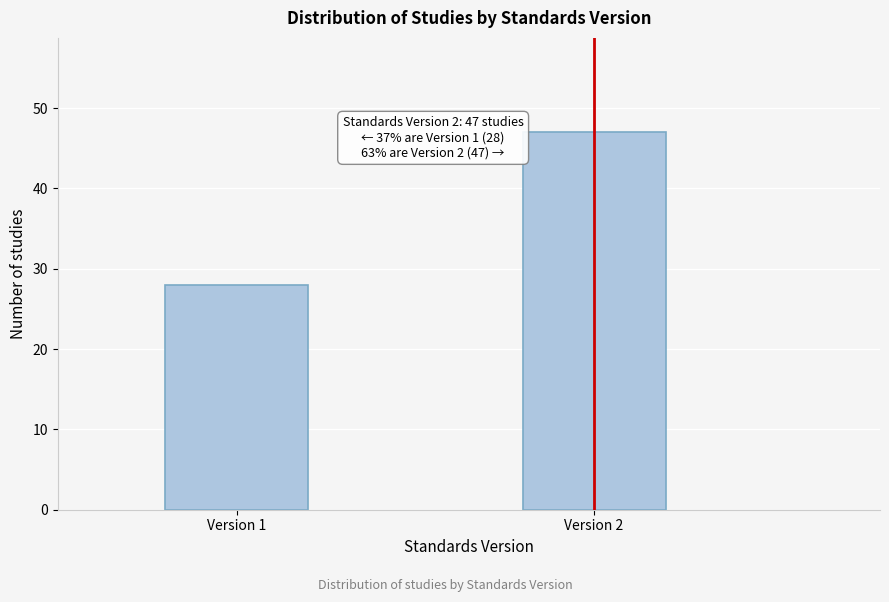

Reading left to right, extract all data points from this chart.

Version 1=28	Version 2=47